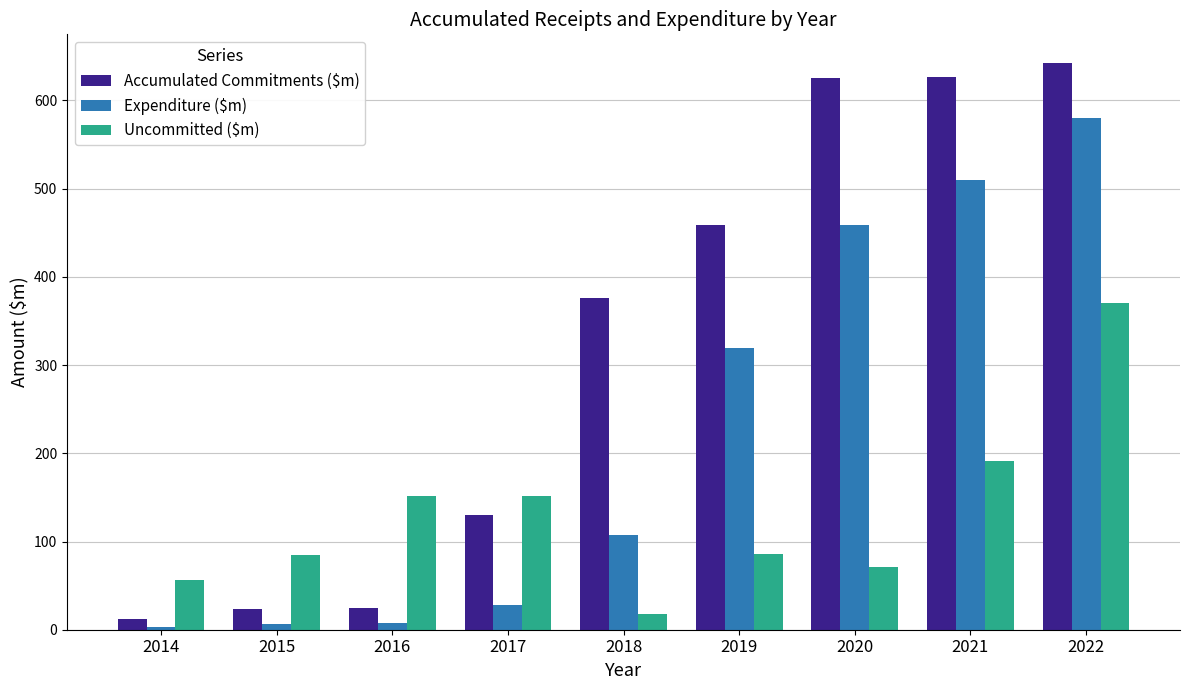

What is the difference between the Uncommitted ($m) values at 2017 and 2022?

218.6